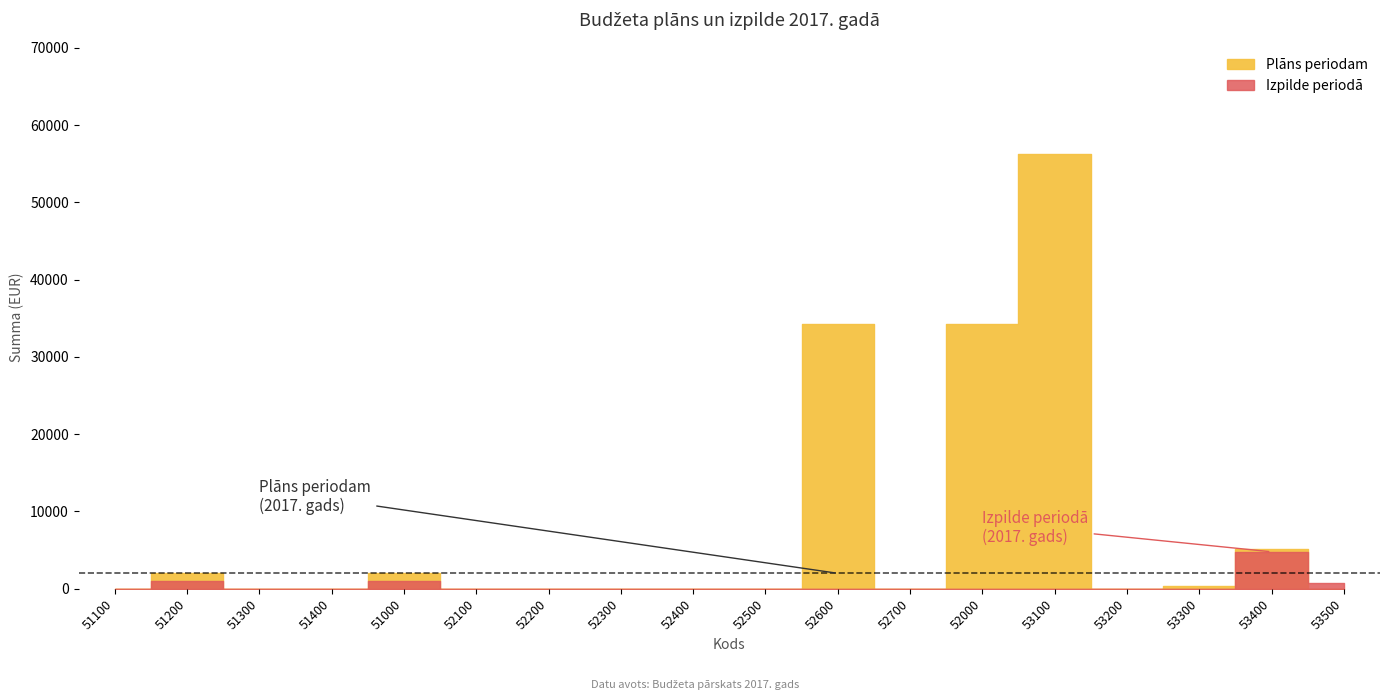

The Izpilde periodā series shows 262 at 53500. True or false?

False